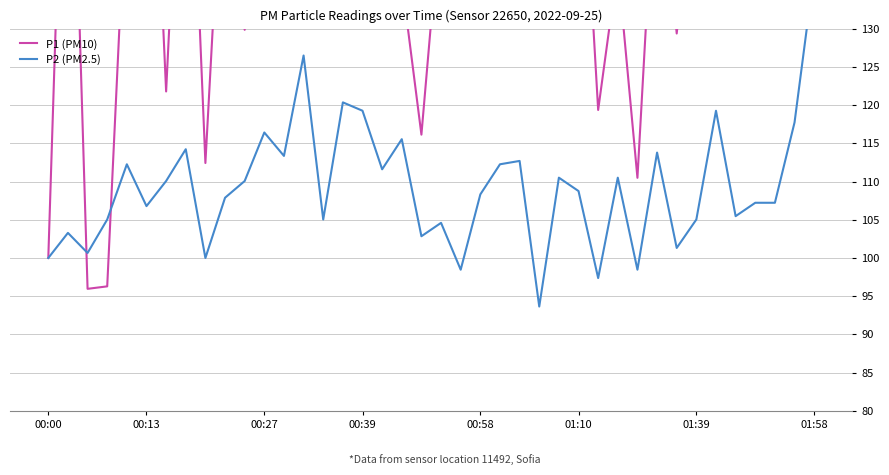

Where does the P1 (PM10) series first go above 145?

00:13